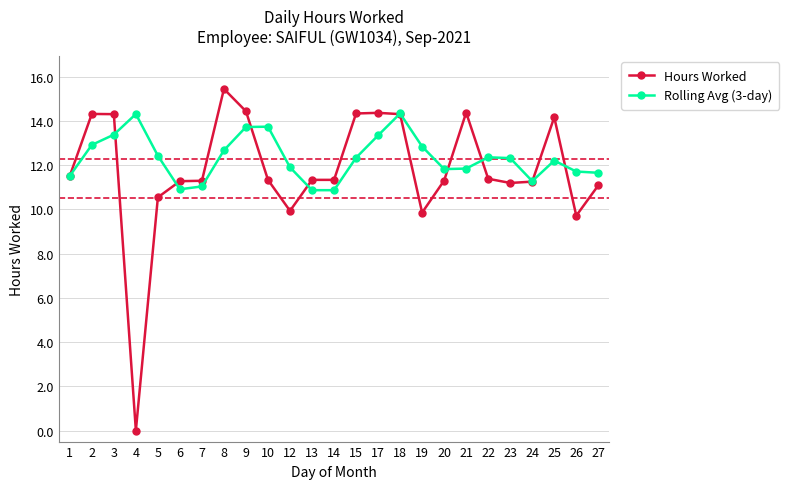

True or false: Hours Worked has more than 1 points higher than both neighbors.

True